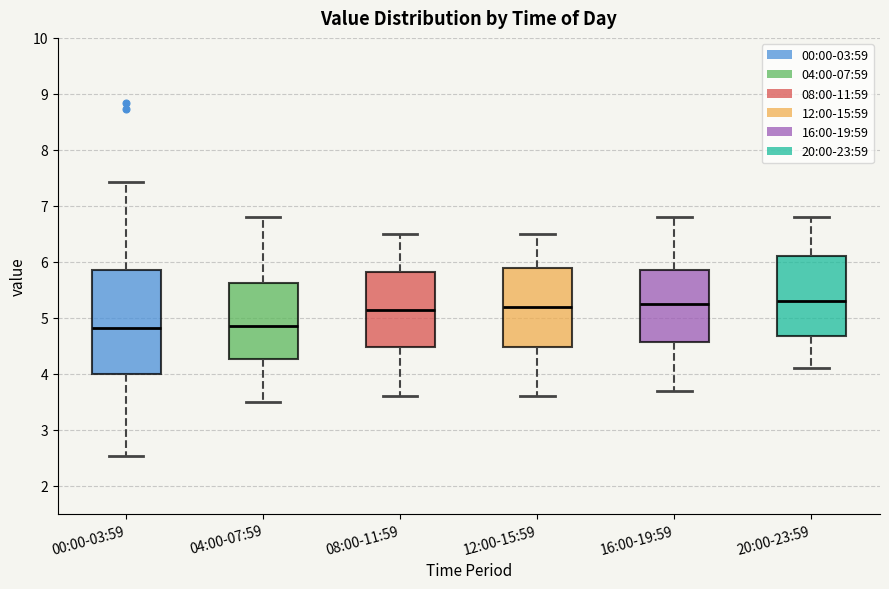

Reading left to right, read every box against the y-axis: the position of its median line, the range the box covers, and the ends of its whiskers. The values are not printed on the chart, so give them approximately, as read against the axis.

00:00-03:59: median 4.8, box 4.0 to 5.8, whiskers 2.5 to 7.4
04:00-07:59: median 4.9, box 4.3 to 5.6, whiskers 3.5 to 6.8
08:00-11:59: median 5.2, box 4.5 to 5.8, whiskers 3.6 to 6.5
12:00-15:59: median 5.2, box 4.5 to 5.9, whiskers 3.6 to 6.5
16:00-19:59: median 5.3, box 4.6 to 5.9, whiskers 3.7 to 6.8
20:00-23:59: median 5.3, box 4.7 to 6.1, whiskers 4.1 to 6.8